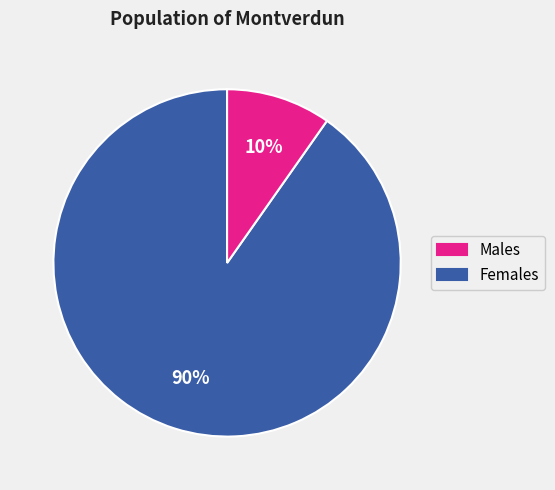

Does any single category account for the majority?

Yes